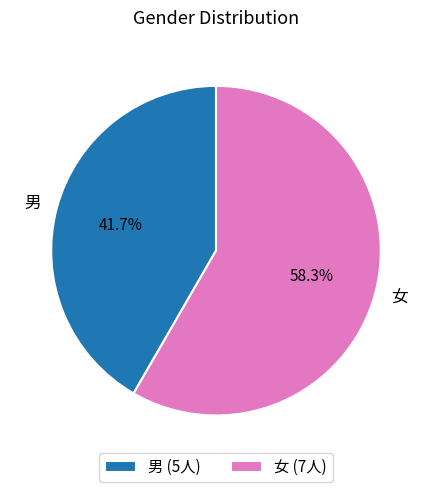

Which category has the smallest portion of the pie?

男